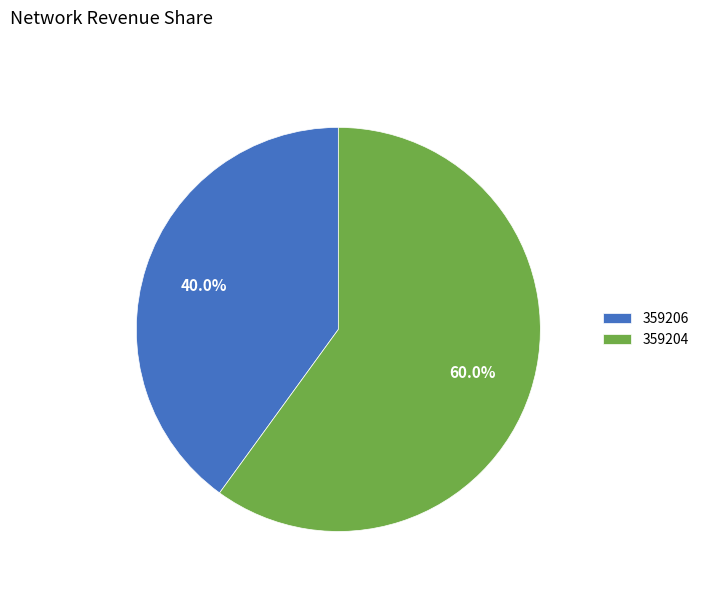

Is there any slice that represents more than half of the pie?

Yes